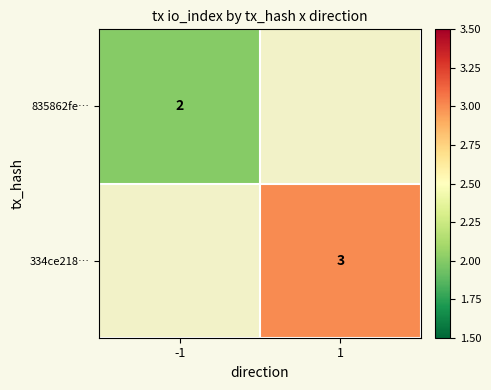

The 835862fe… series shows 2 at -1. True or false?

True